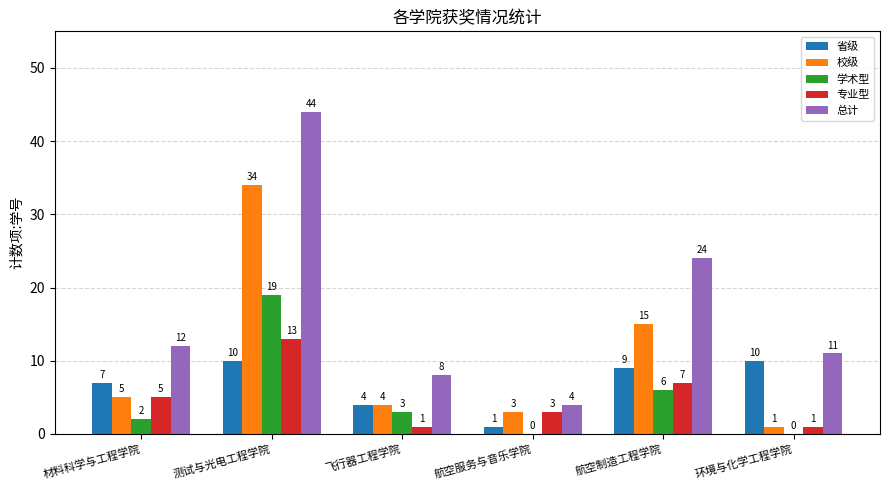

What are all the series names shown in the legend?

省级, 校级, 学术型, 专业型, 总计